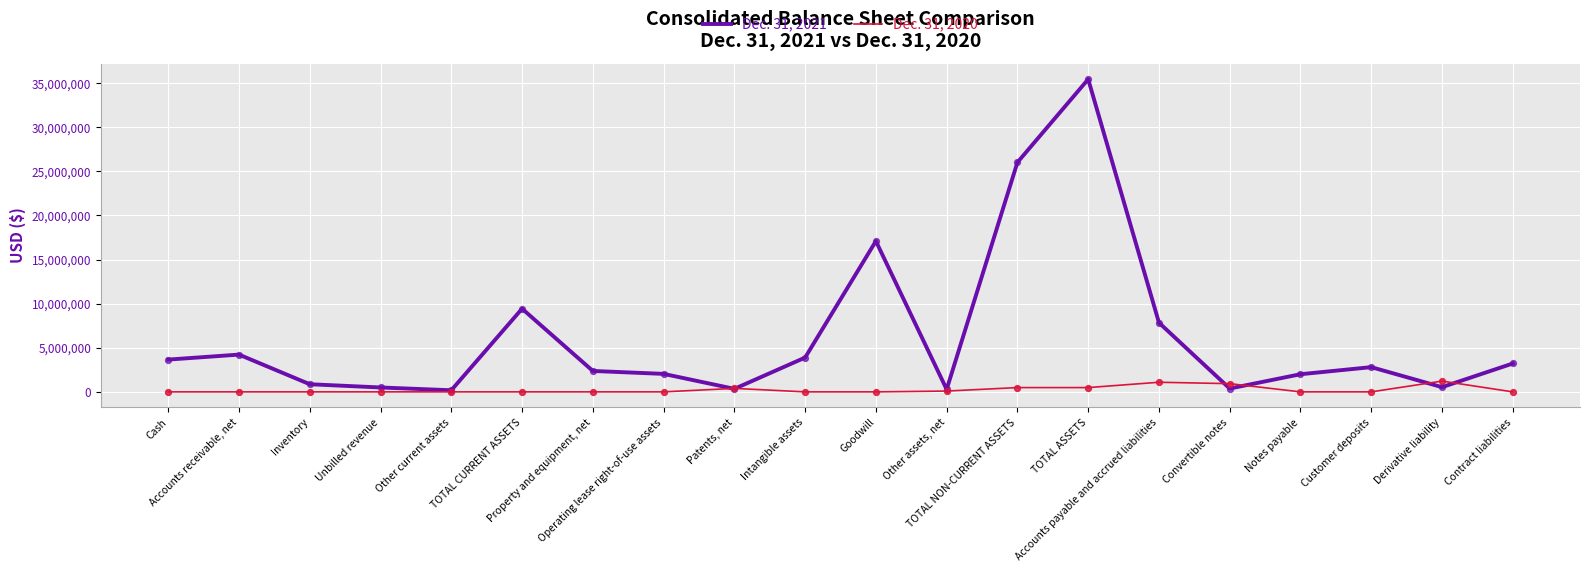

Which series has the widest spread of values?

Dec. 31, 2021